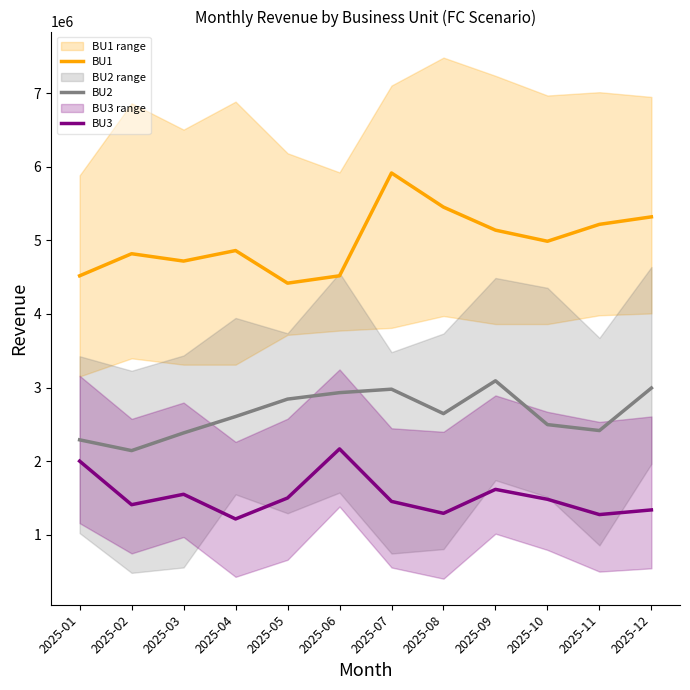

What is the lowest value of the BU3 series?

1214336